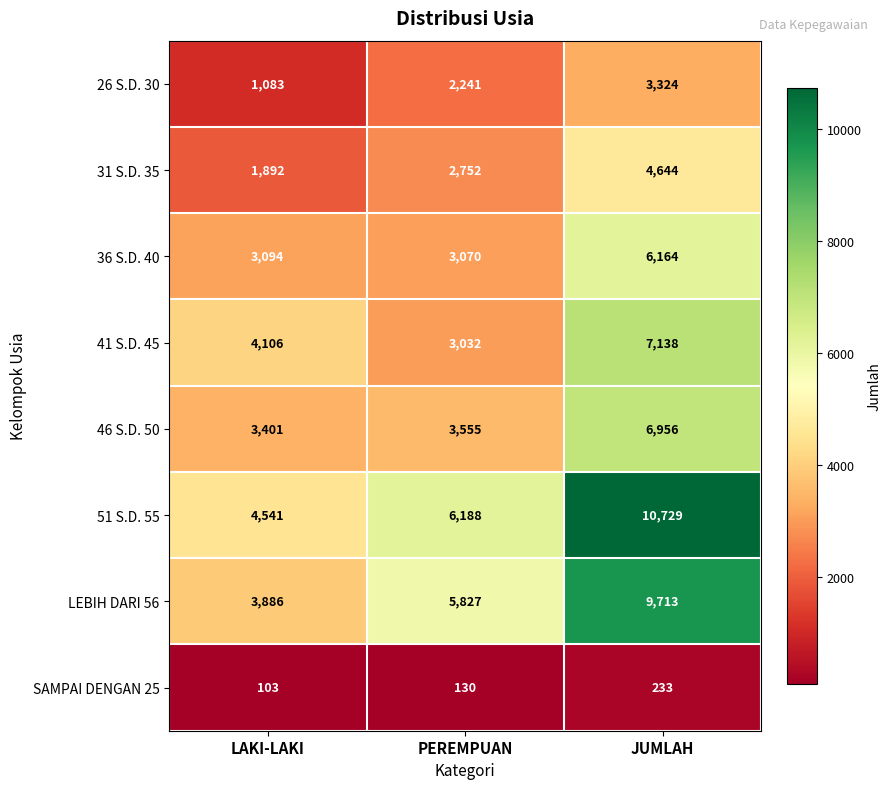

What is the minimum value shown in the chart?

103